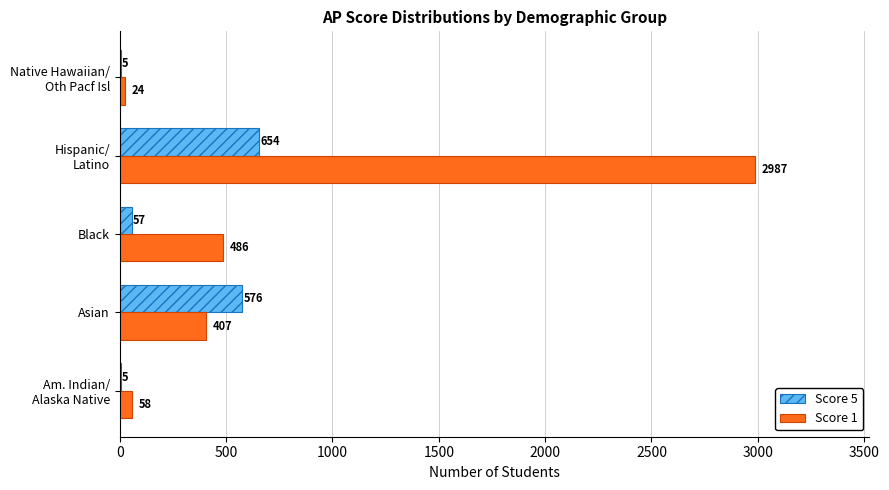

What is the highest value of the Score 1 series?

2987